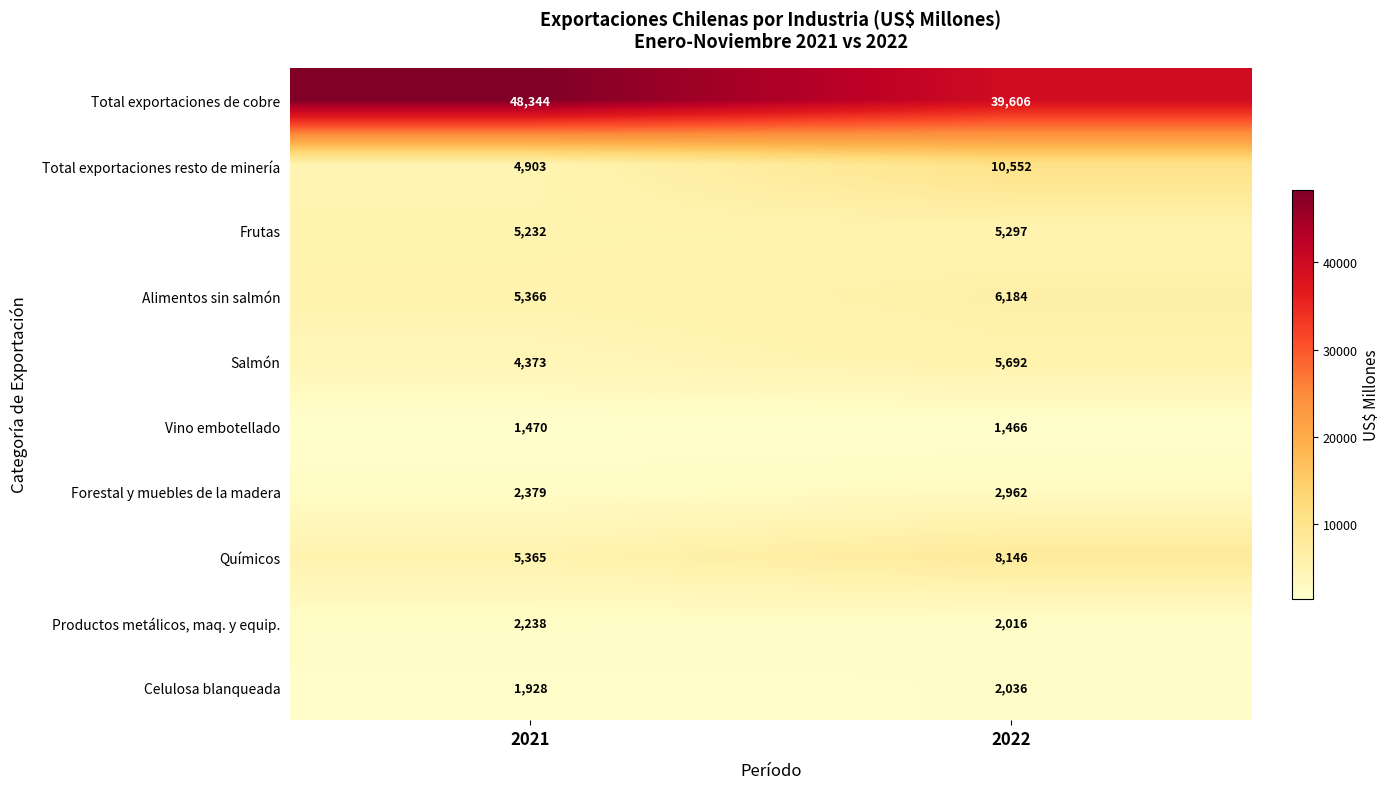

At 2021, list the series in order from largest to smallest.

Total exportaciones de cobre, Alimentos sin salmón, Químicos, Frutas, Total exportaciones resto de minería, Salmón, Forestal y muebles de la madera, Productos metálicos, maq. y equip., Celulosa blanqueada, Vino embotellado